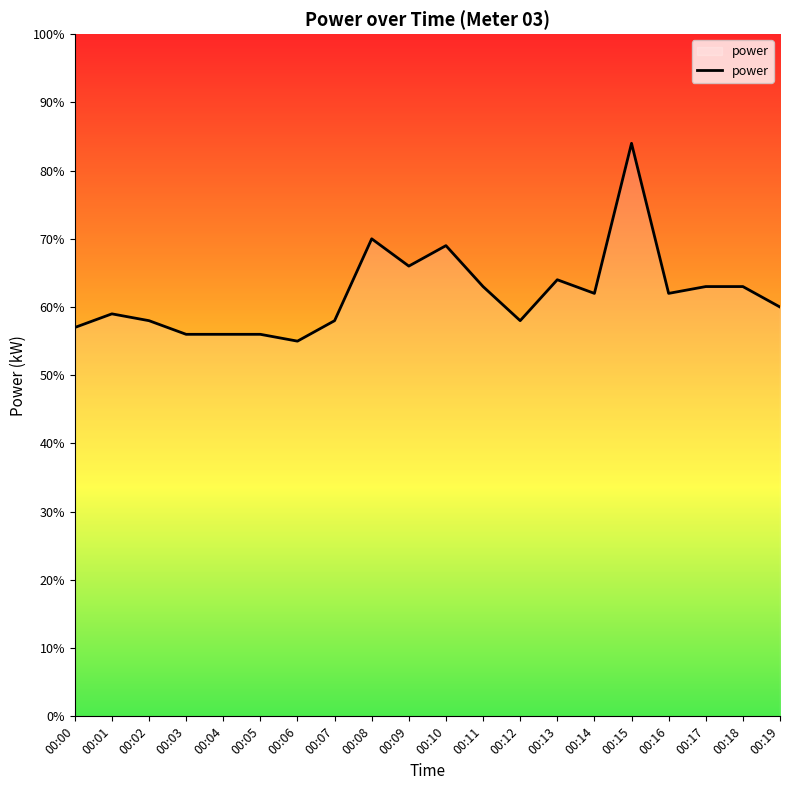

How many interior local valleys (lower than both neighbors) does the data have?

5